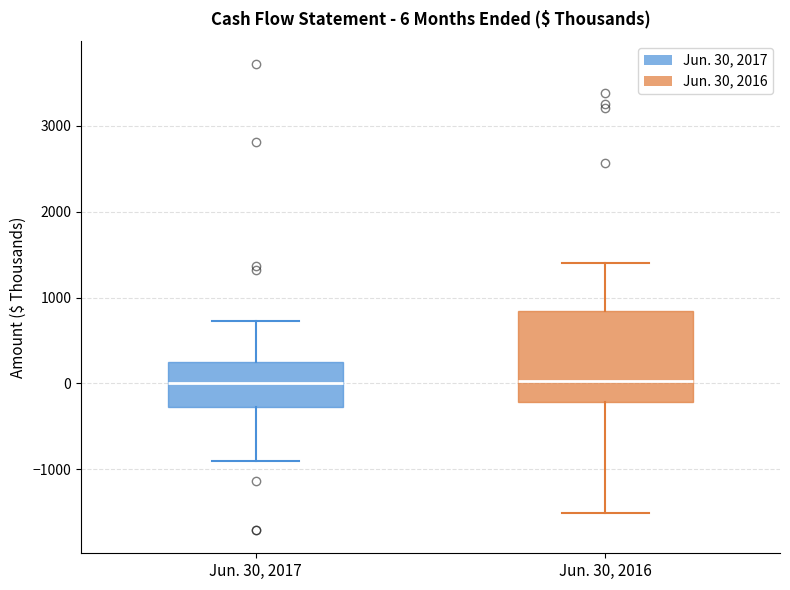

Comparing the boxes themselves (not the whiskers), which one is the tallest?

Jun. 30, 2016